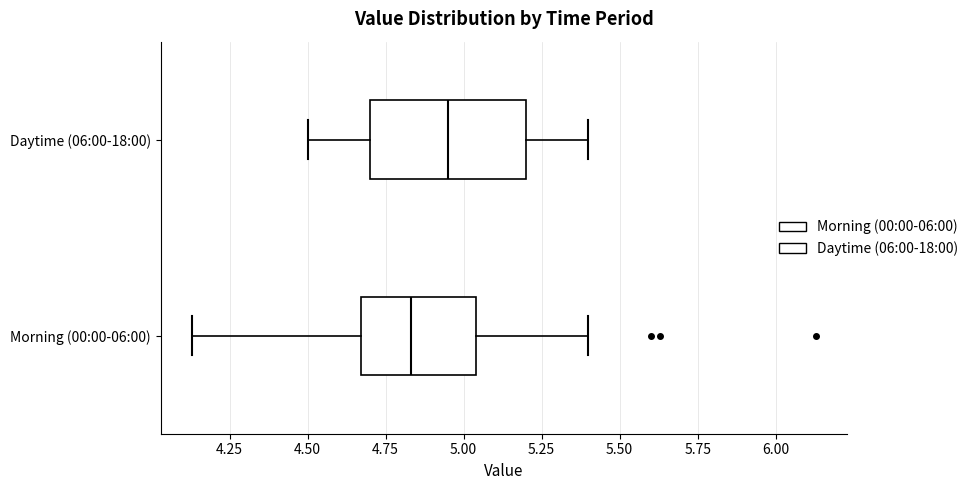

Reading bottom to top, transcribe this box plot: for each box, give where its median line is, the range the box spans, and where its two whiskers end, as read against the x-axis. The values are not printed on the chart, so give them approximately, as read against the axis.

Morning (00:00-06:00): median 4.85, box 4.65 to 5.05, whiskers 4.15 to 5.40
Daytime (06:00-18:00): median 4.95, box 4.70 to 5.20, whiskers 4.50 to 5.40